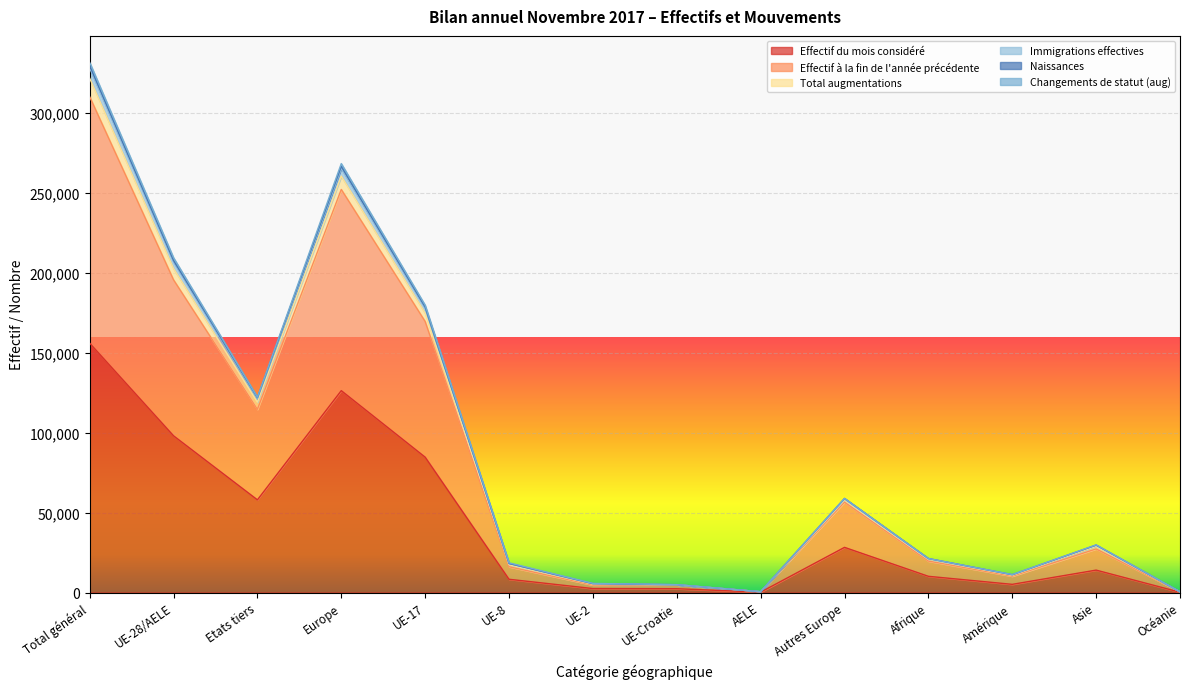

At which category does Naissances reach its first local valley?

Etats tiers